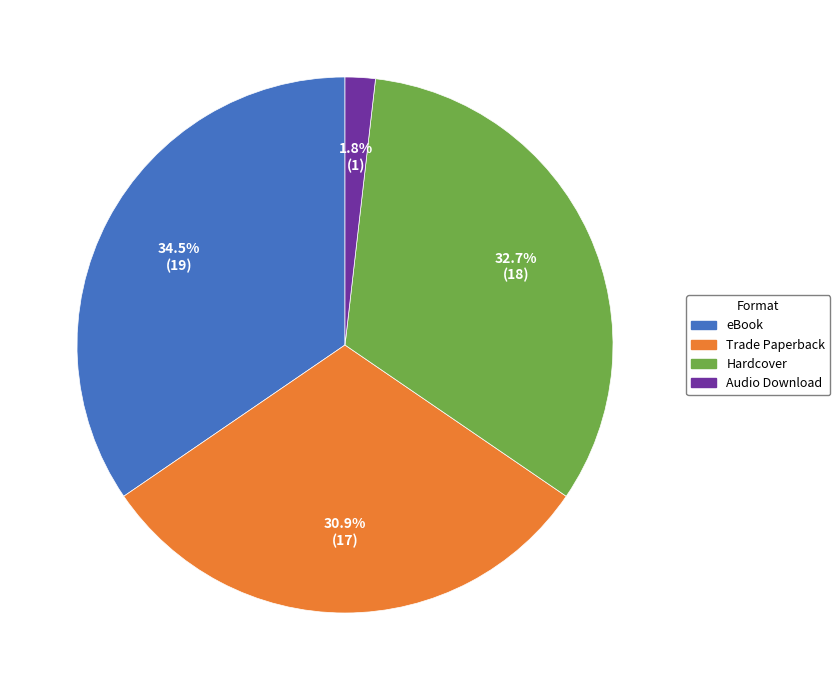

Count the number of slices in the pie.

4